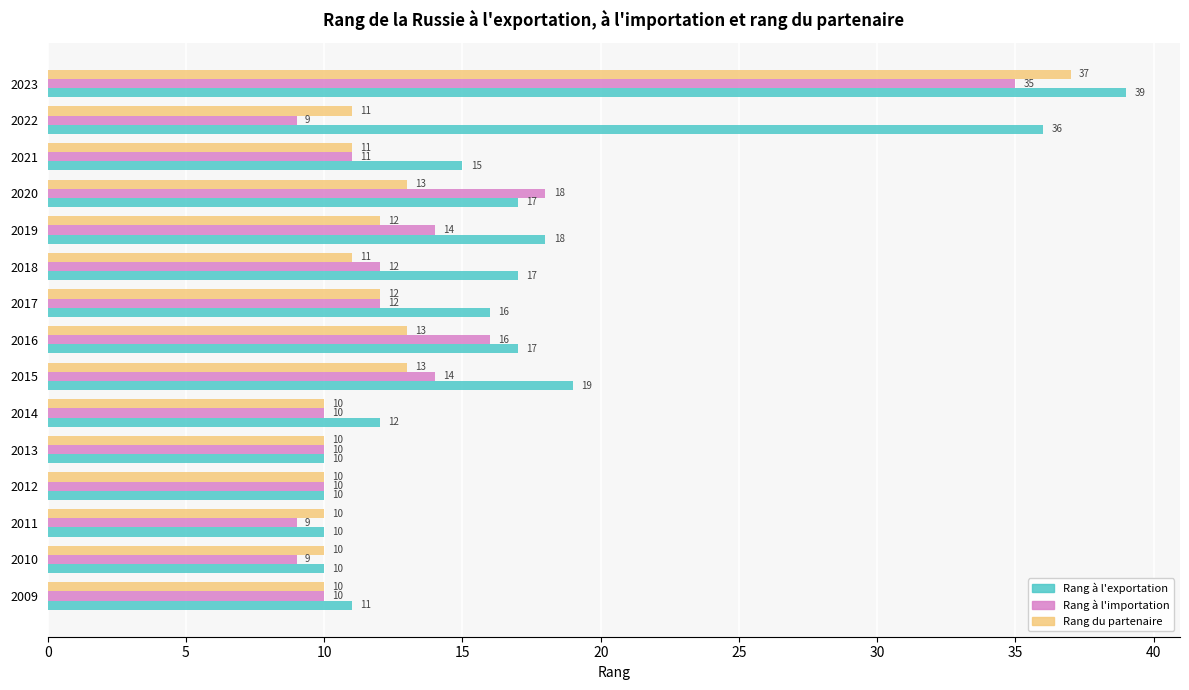

Which series has the largest range (max minus min)?

Rang à l'exportation